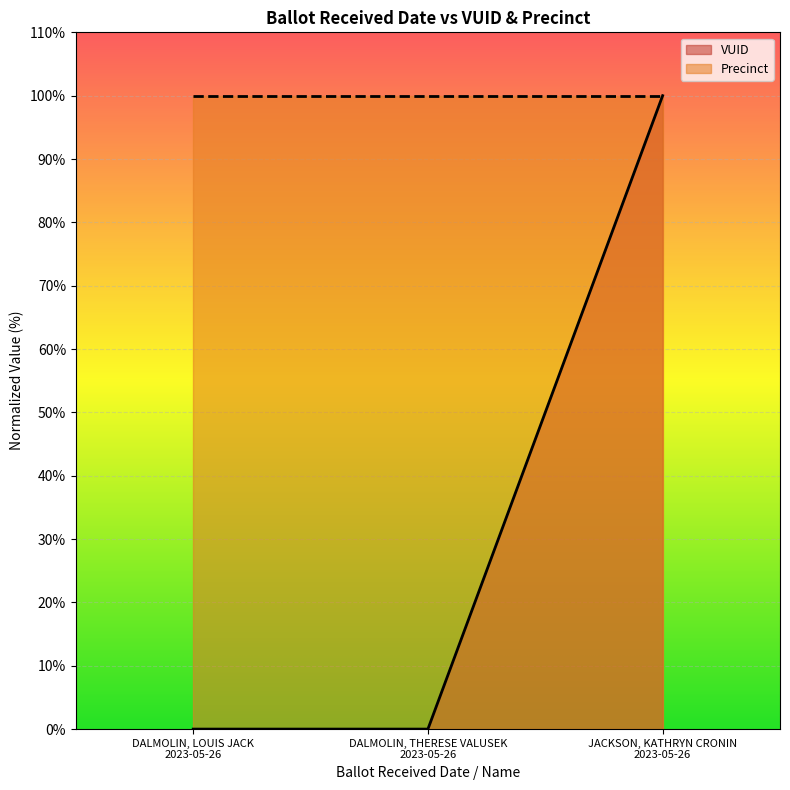

Which series has the widest spread of values?

VUID